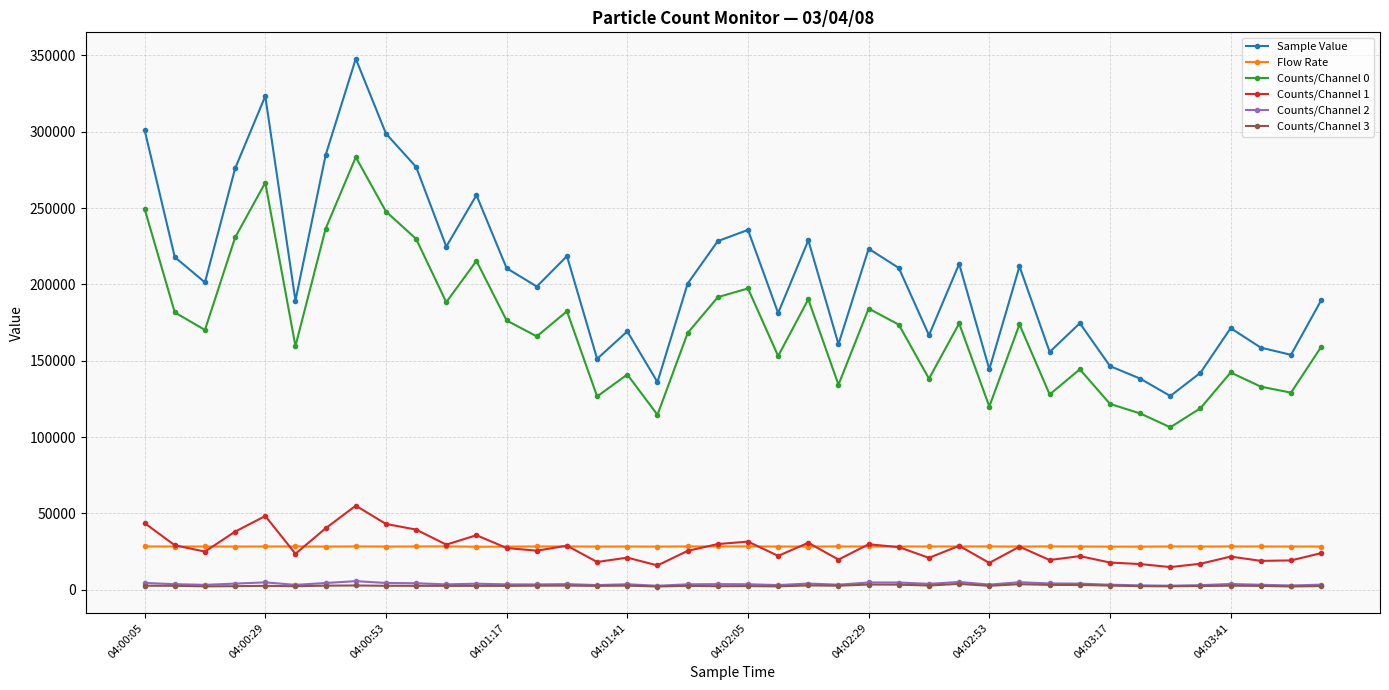

Which series has the largest total across all categories?

Sample Value